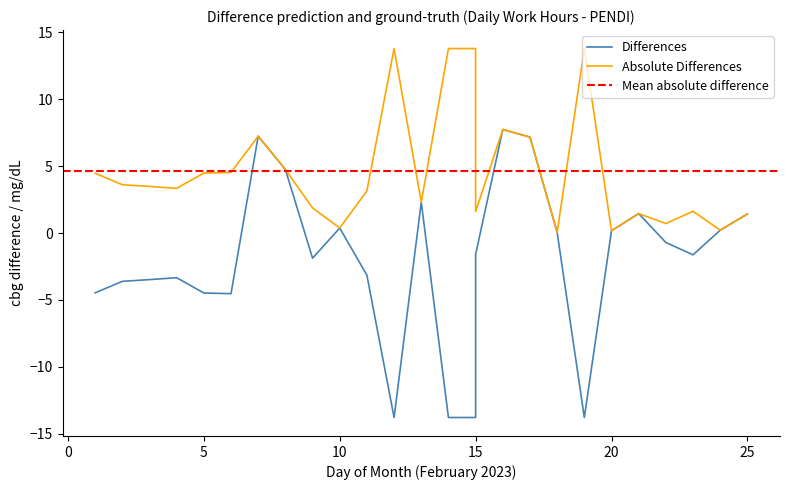

How many interior local valleys (lower than both neighbors) does the data have?

5